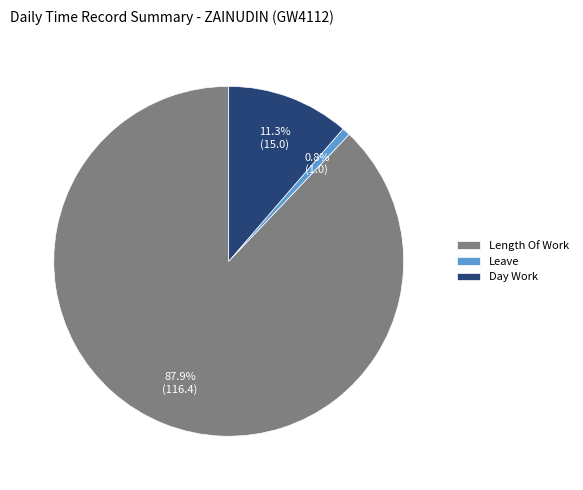

True or false: Leave accounts for 11% of the total.

False